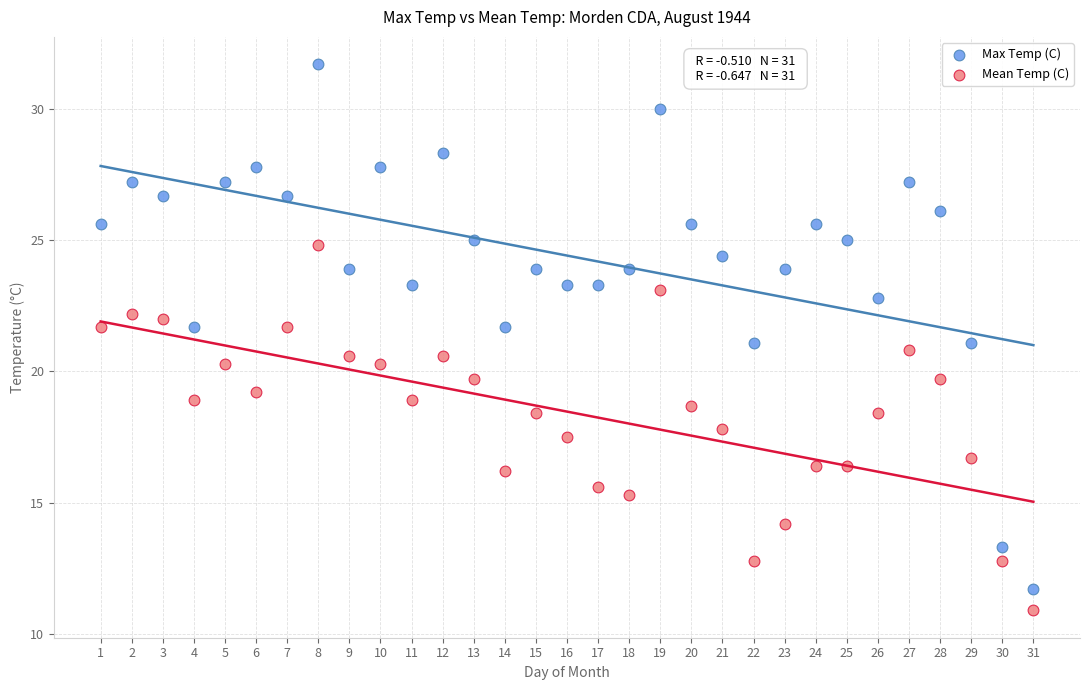

Across all data points, what is the range of X values (max minus min)?

30.0